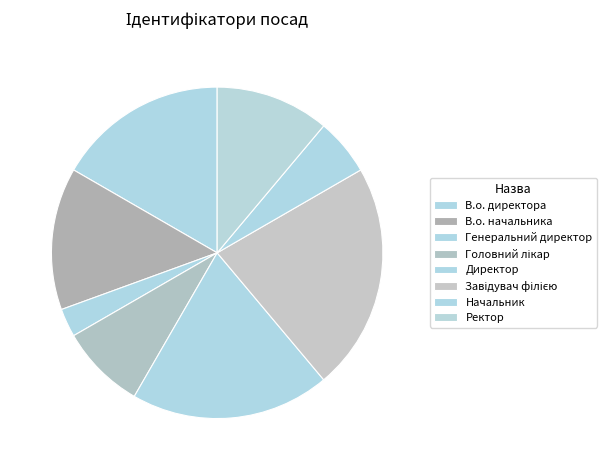

Which slice is the smallest?

Генеральний директор